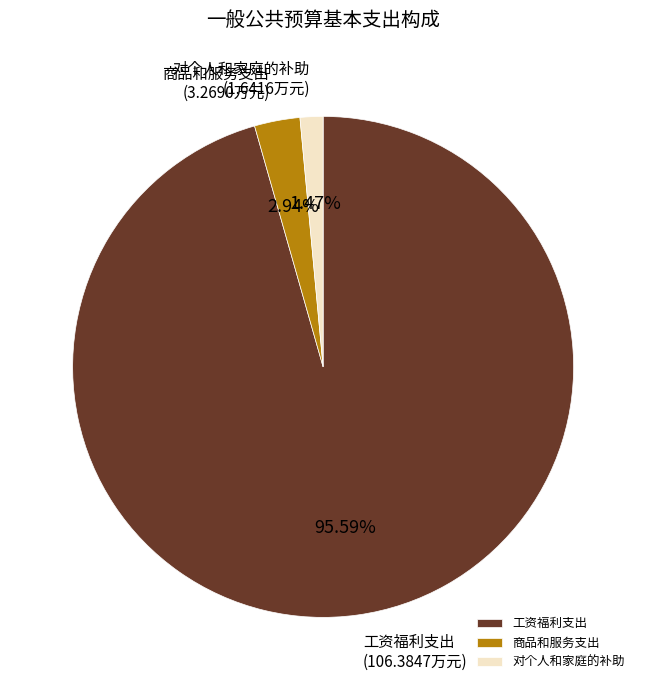

Rank the categories by value from highest to lowest.

工资福利支出, 商品和服务支出, 对个人和家庭的补助